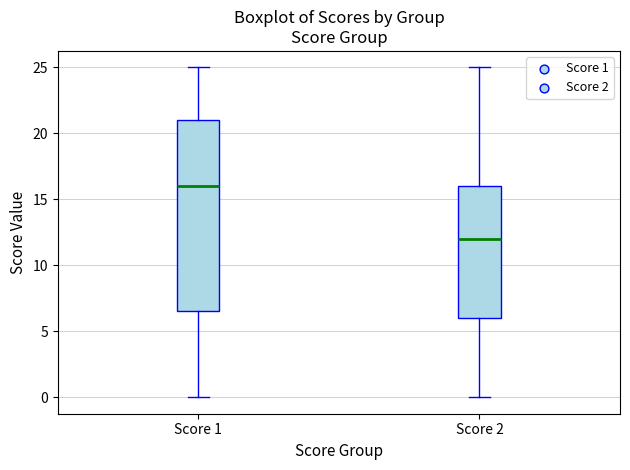

Which box is the tallest, from its lower edge to its upper edge?

Score 1